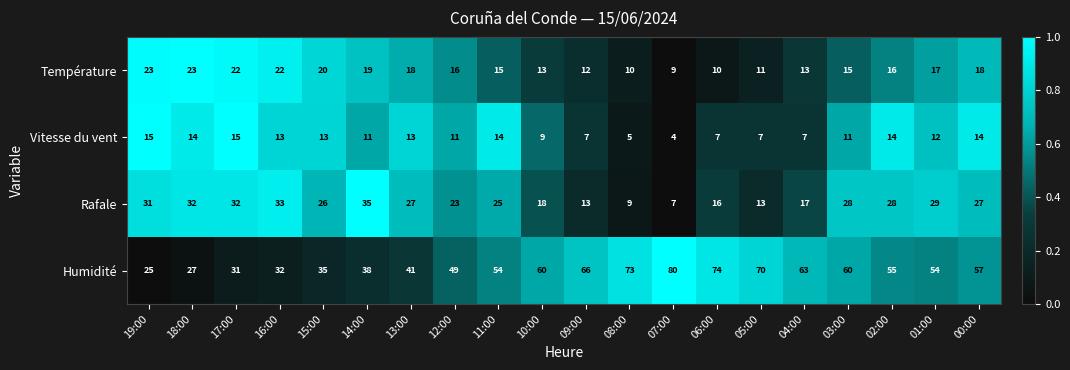

The Rafale series shows 16 at 02:00. True or false?

False